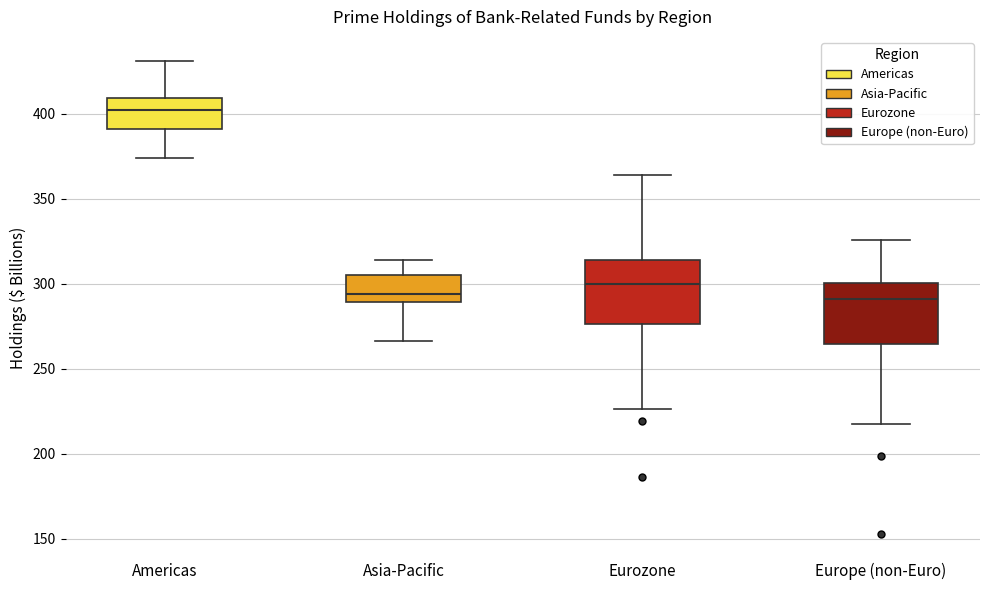

Where is the upper edge of the box for Eurozone on the y-axis? The values are not printed on the chart, so give them approximately, as read against the axis.

315